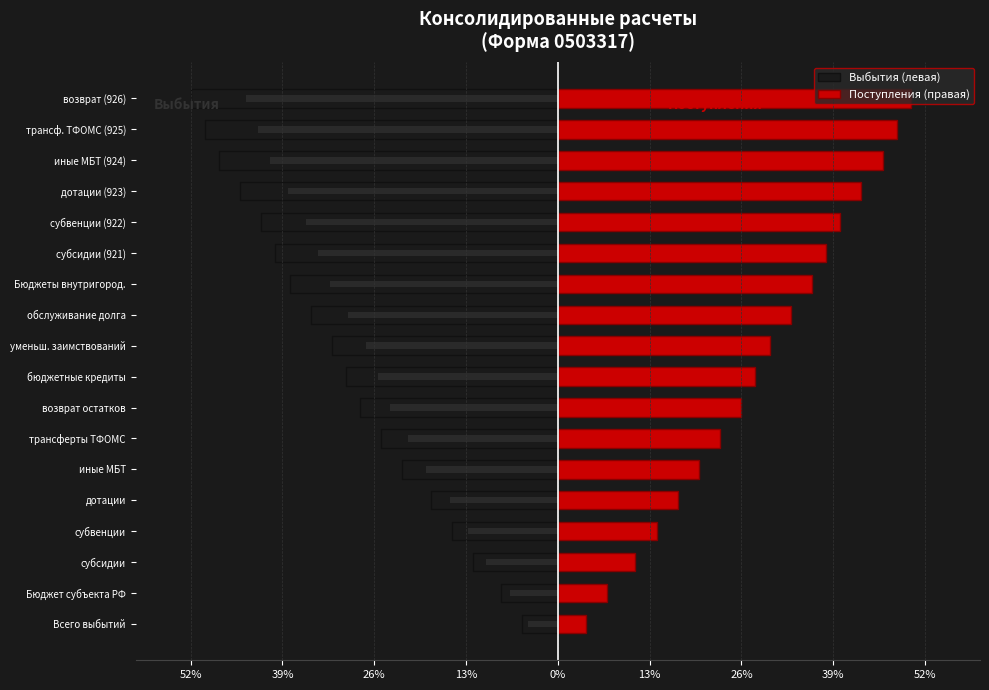

Between уменьш. заимствований and возврат (926), which series saw the biggest shift?

Выбытия (левая)